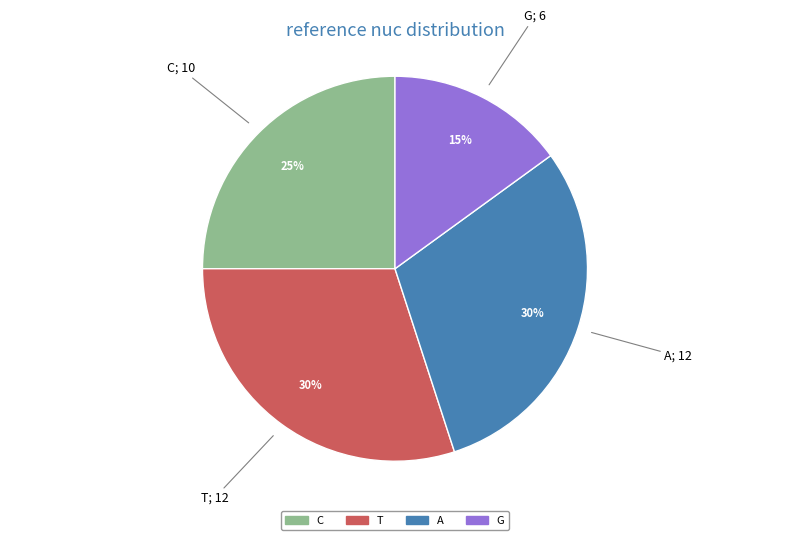

What is the smallest slice in the pie chart?

G